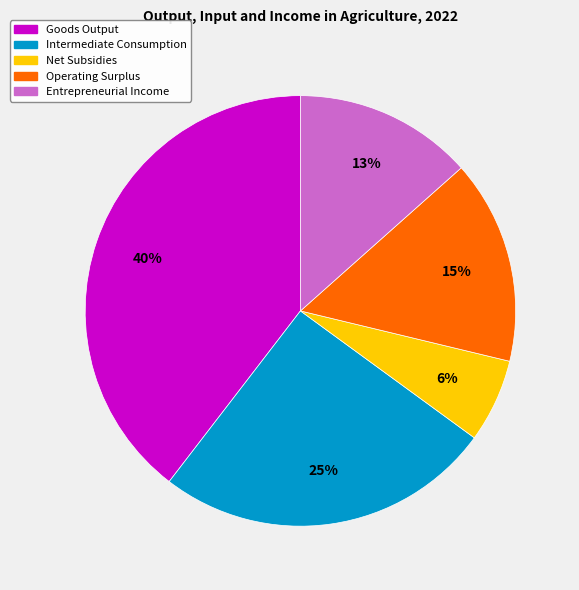

Is the sum of Intermediate Consumption and Entrepreneurial Income greater than half?

No